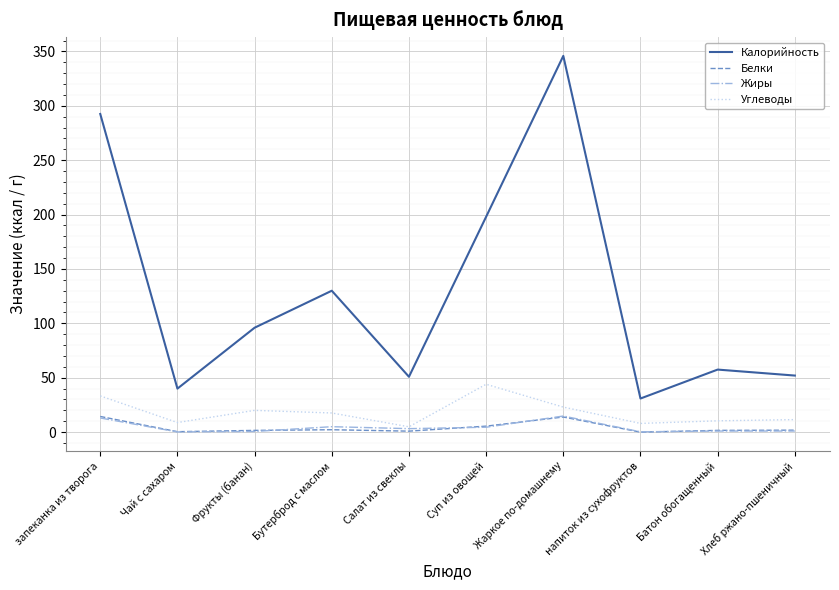

Which label corresponds to the largest value in the chart?

Жаркое по-домашнему